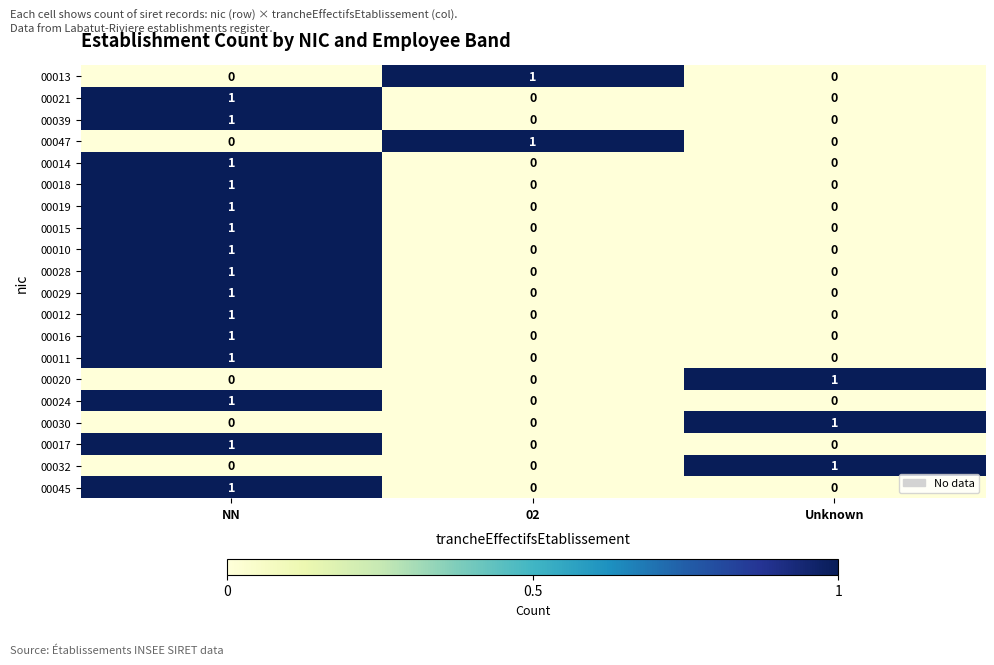

What is the total value across all series at 02?

2